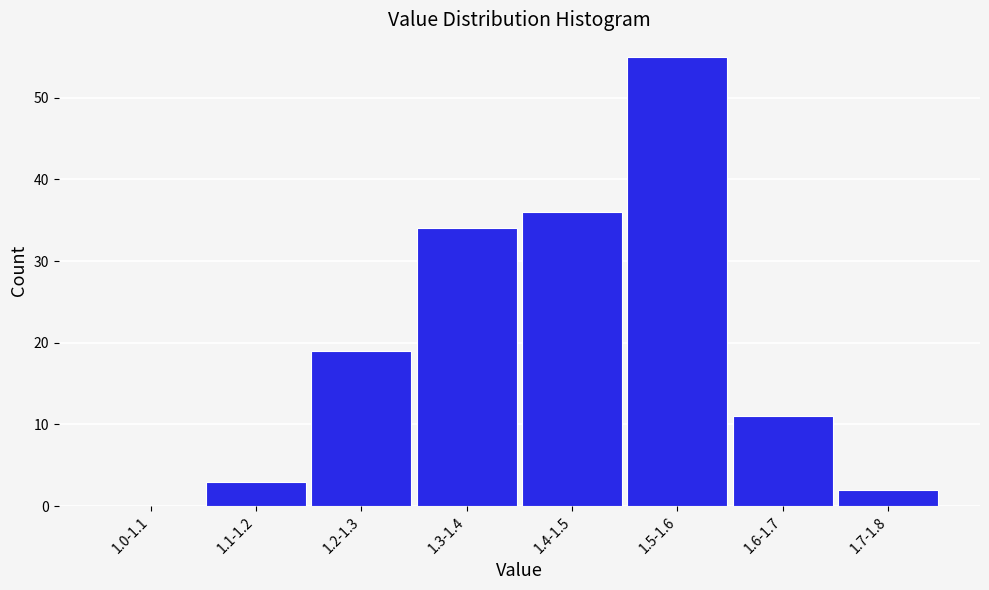

Reading left to right, list all the values displayed in this chart.

1.0-1.1=0	1.1-1.2=3	1.2-1.3=19	1.3-1.4=34	1.4-1.5=36	1.5-1.6=55	1.6-1.7=11	1.7-1.8=2